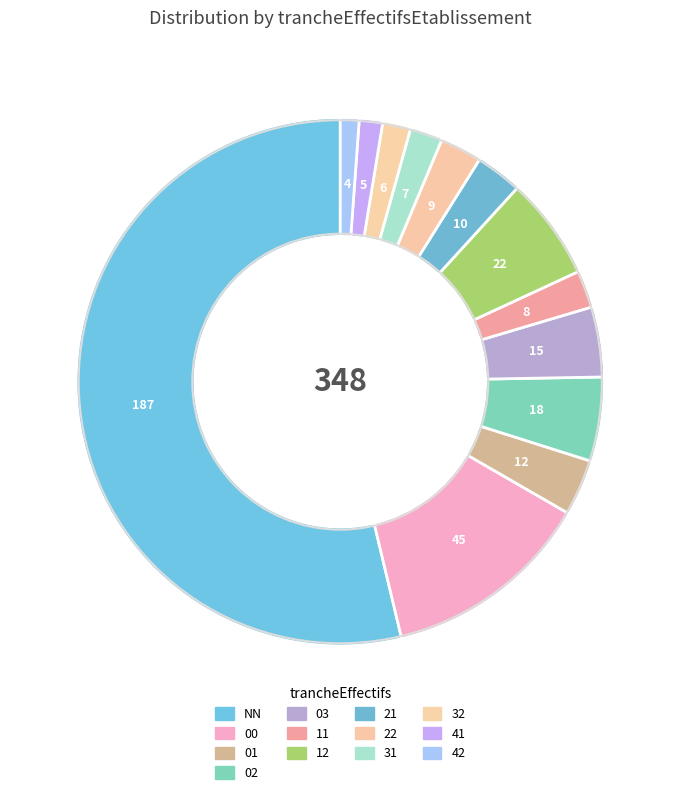

How many slices are in this pie chart?

13